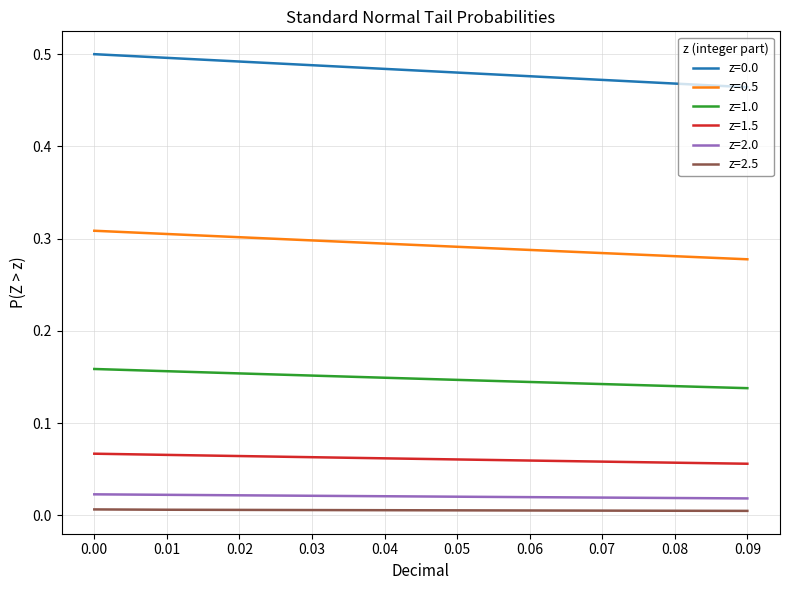

True or false: z=2.5 and z=1.5 intersect in this chart.

False